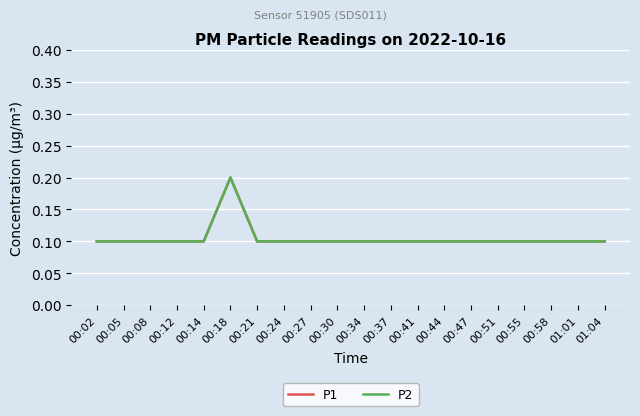

What is the maximum value for P1?

0.2